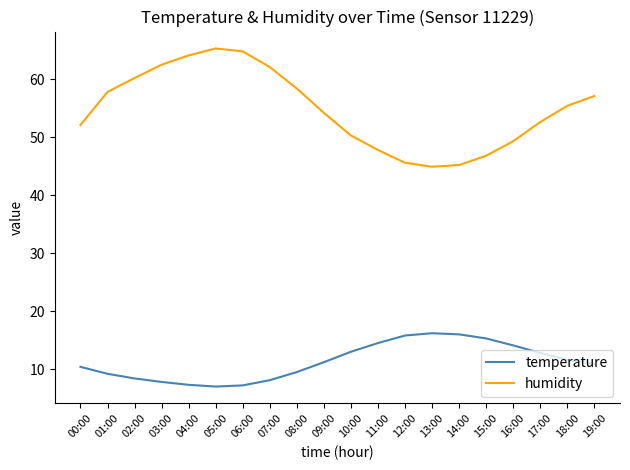

What is the minimum value for temperature?

7.0